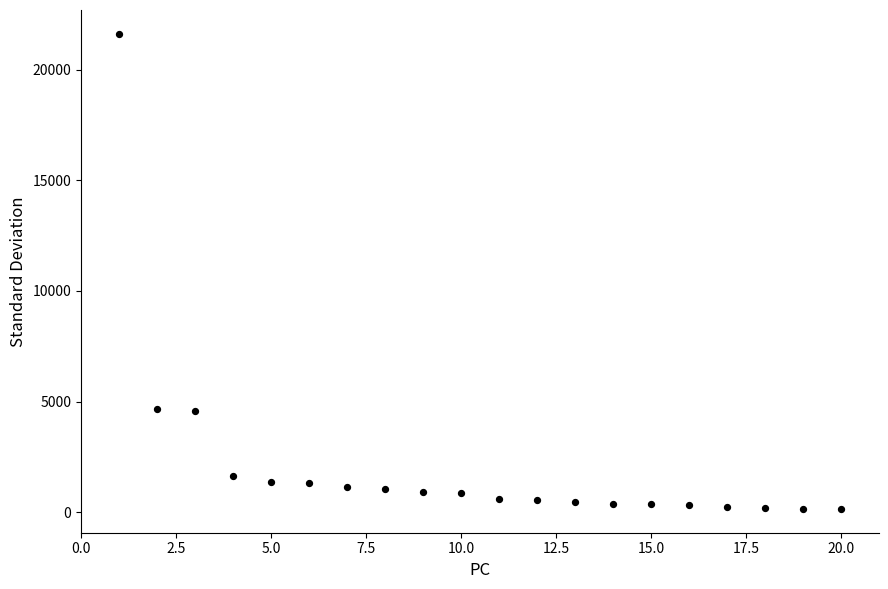

What is the range of Y values (max minus min)?

21483